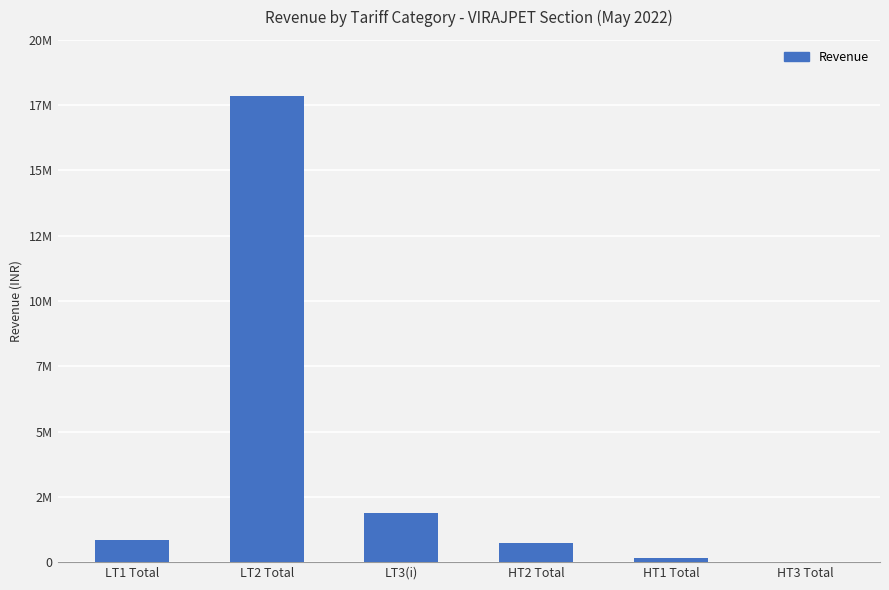

What position from the right is LT1 Total?

6